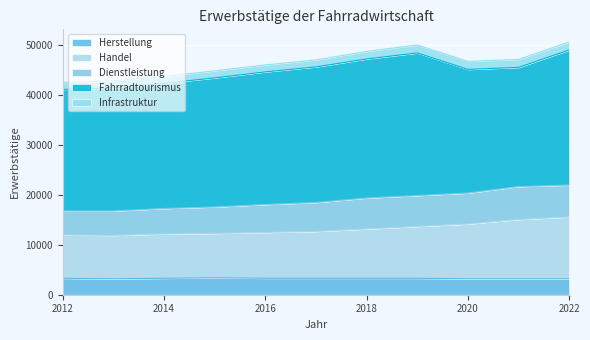

What is the spread (max minus min) of values at 2020?

23200